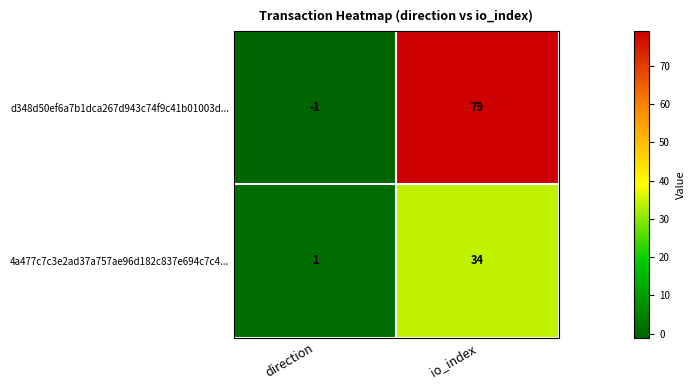

At which label is 4a477c7c3e2ad37a757ae96d182c837e694c7c4... closest to 17?

direction